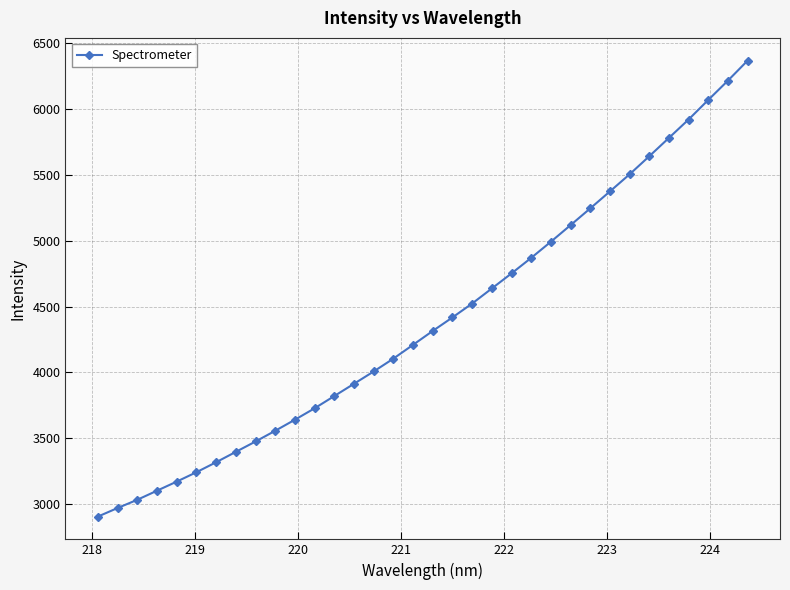

Does the chart display data point markers on the line(s)?

Yes